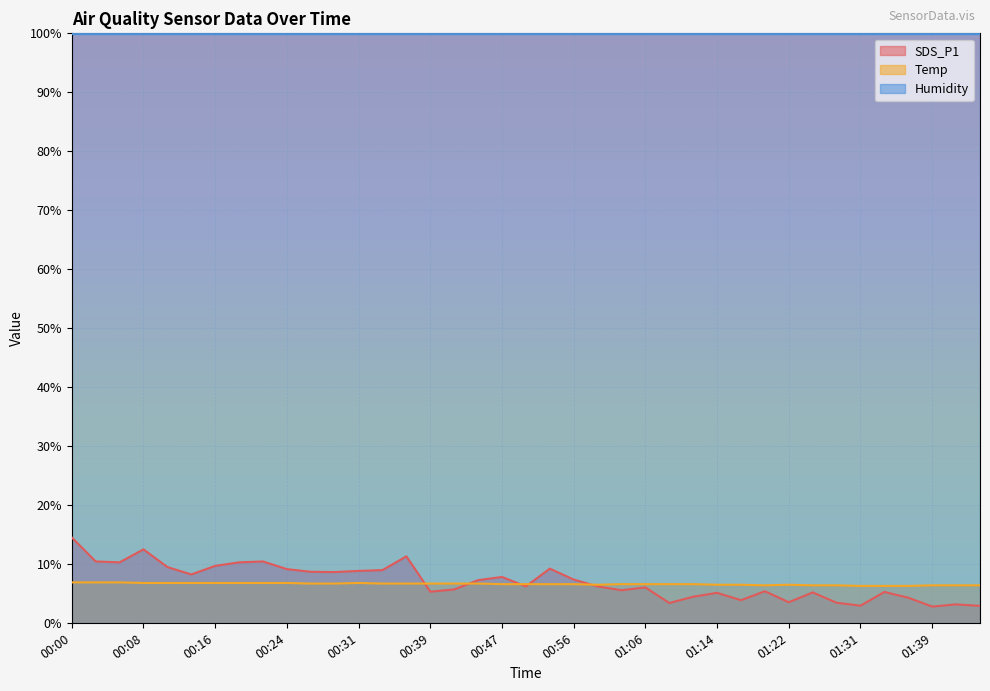

Reading left to right, what are all the values shown in this chart?

SDS_P1: 00:00=14.5	00:03=10.4	00:06=10.3	00:08=12.5	00:11=9.5	00:13=8.2	00:16=9.7	00:18=10.3	00:21=10.4	00:24=9.2	00:26=8.7	00:29=8.7	00:31=8.8	00:34=9.0	00:36=11.3	00:39=5.3	00:42=5.7	00:44=7.3	00:47=7.8	00:50=6.2	00:53=9.2	00:56=7.4	00:59=6.2	01:02=5.6	01:06=6.0	01:09=3.4	01:11=4.5	01:14=5.1	01:17=3.9	01:19=5.4	01:22=3.5	01:25=5.2	01:28=3.5	01:31=3.0	01:33=5.3	01:36=4.3	01:39=2.8	01:42=3.2	01:48=2.9
Temp: 00:00=6.9	00:03=6.9	00:06=6.9	00:08=6.8	00:11=6.8	00:13=6.8	00:16=6.8	00:18=6.8	00:21=6.8	00:24=6.8	00:26=6.7	00:29=6.7	00:31=6.8	00:34=6.7	00:36=6.7	00:39=6.7	00:42=6.7	00:44=6.7	00:47=6.6	00:50=6.6	00:53=6.6	00:56=6.6	00:59=6.5	01:02=6.6	01:06=6.6	01:09=6.6	01:11=6.6	01:14=6.5	01:17=6.5	01:19=6.4	01:22=6.5	01:25=6.4	01:28=6.4	01:31=6.3	01:33=6.3	01:36=6.3	01:39=6.4	01:42=6.4	01:48=6.4